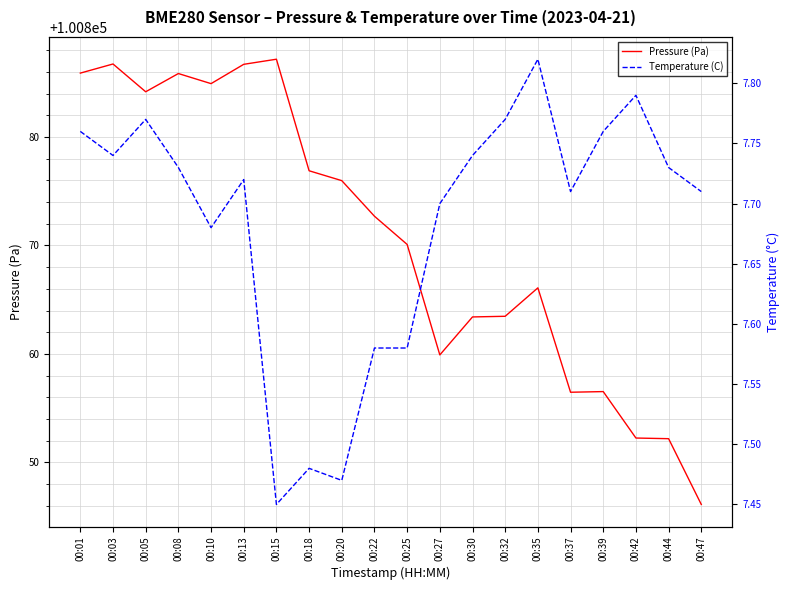

Rank the categories by Pressure (Pa) value from highest to lowest.

00:15, 00:03, 00:13, 00:01, 00:08, 00:10, 00:05, 00:18, 00:20, 00:22, 00:25, 00:35, 00:32, 00:30, 00:27, 00:39, 00:37, 00:42, 00:44, 00:47